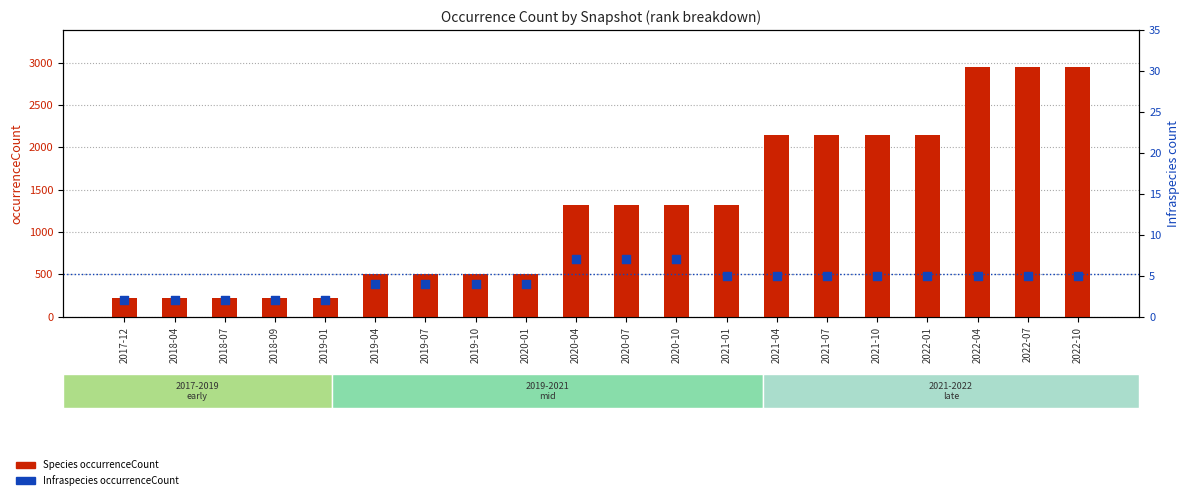

Is the value of Species (occurrenceCount) at 2019-01 greater than the value of Infraspecies (occurrenceCount) at 2018-09?

Yes